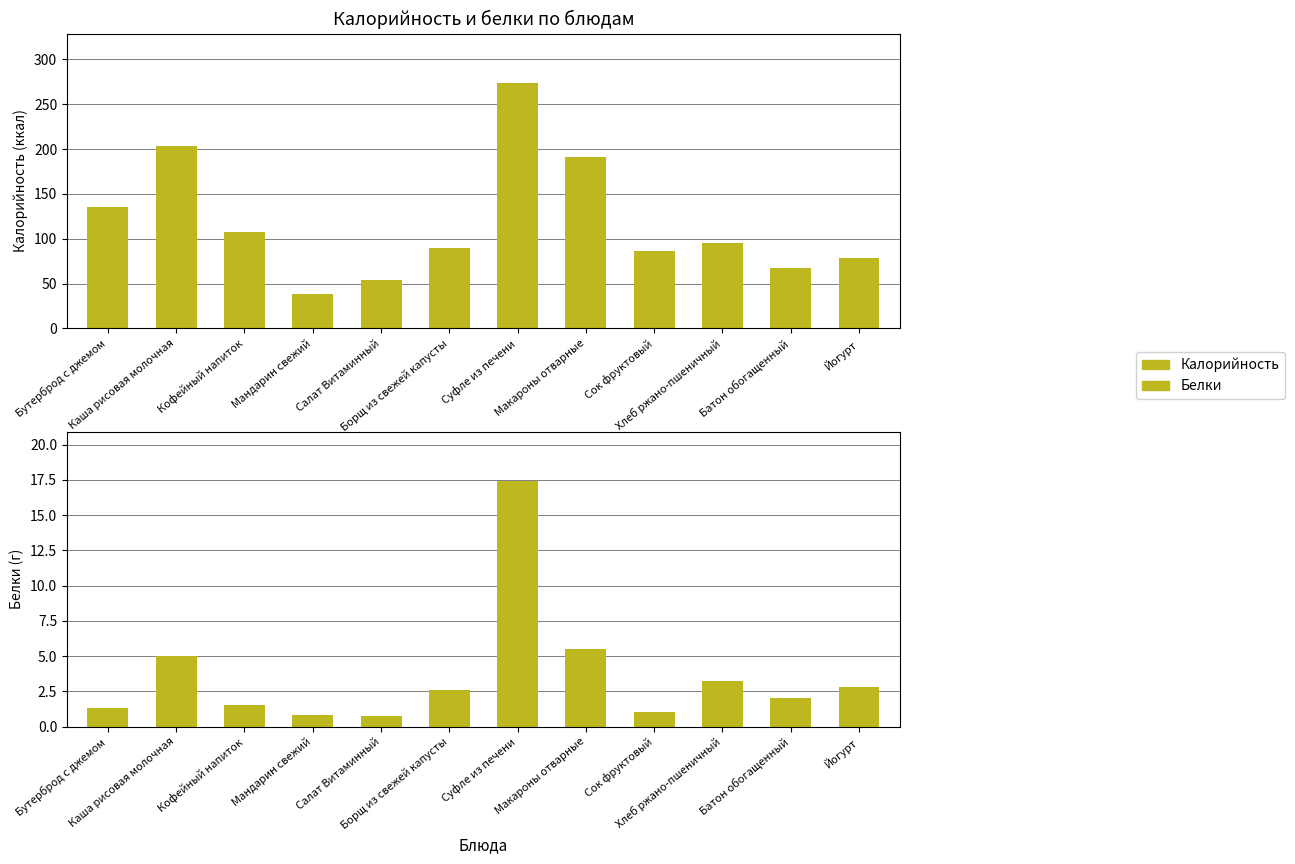

The Белки series shows 8.4 at Макароны отварные. True or false?

False